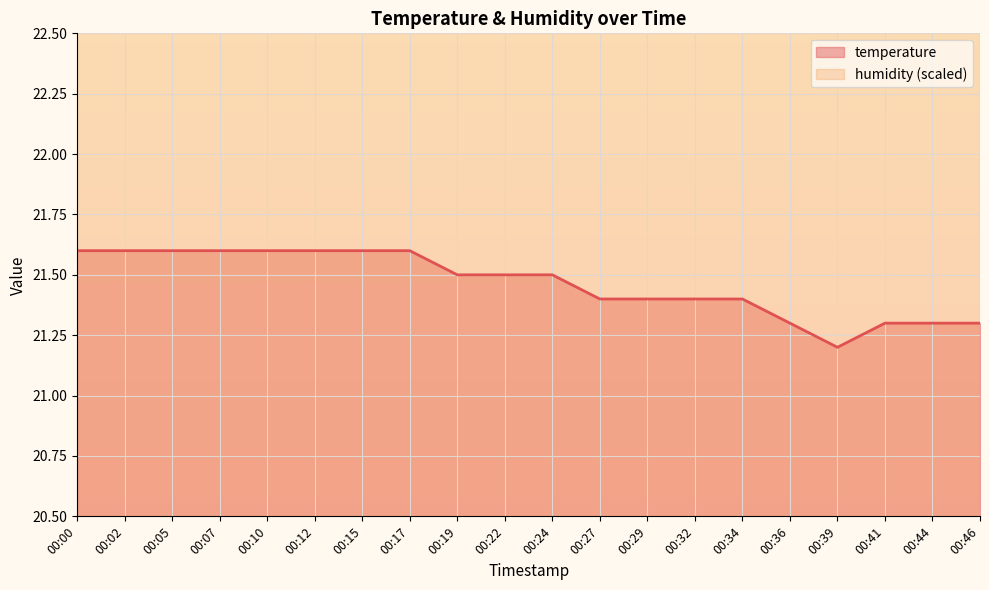

What is the difference between the second highest and second lowest values?

0.3